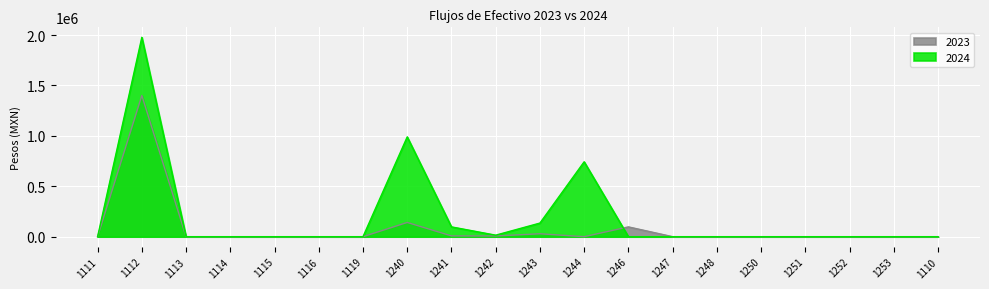

The 2024 series shows 0.0 at 1110. True or false?

True